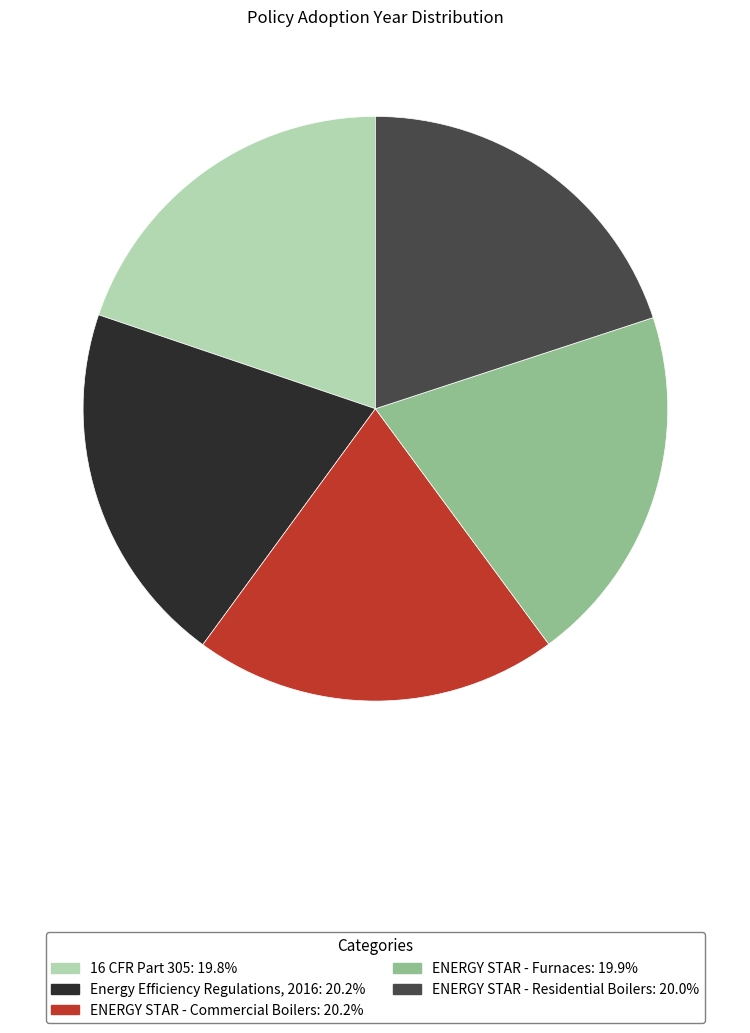

Does Energy Efficiency Regulations, 2016 represent more than half of the total?

No